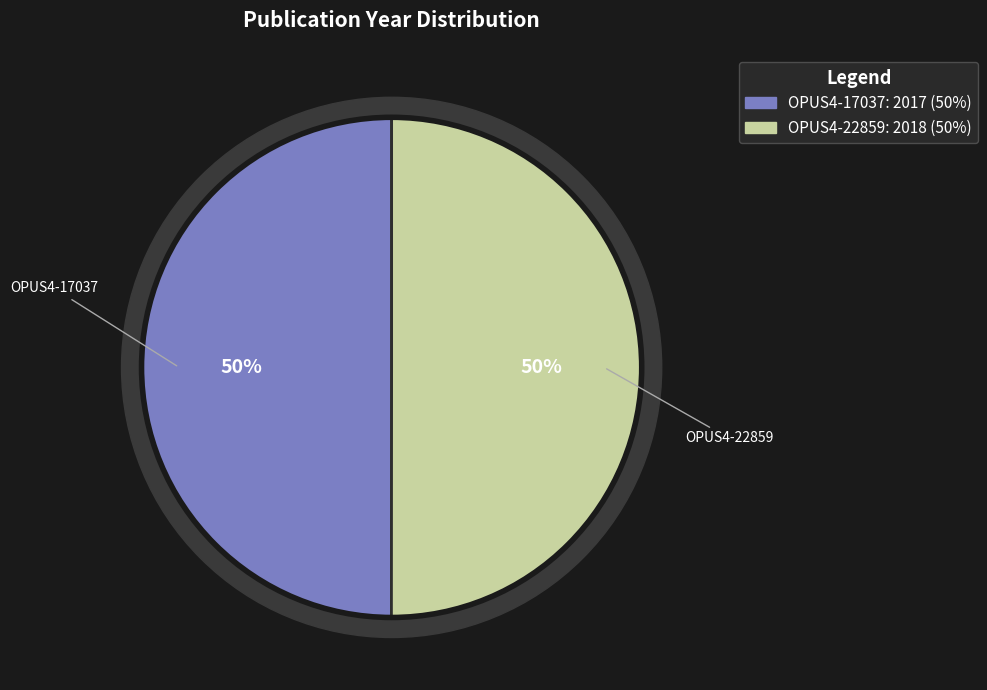

What percentage is the OPUS4-22859 slice, to the nearest percent?

50%